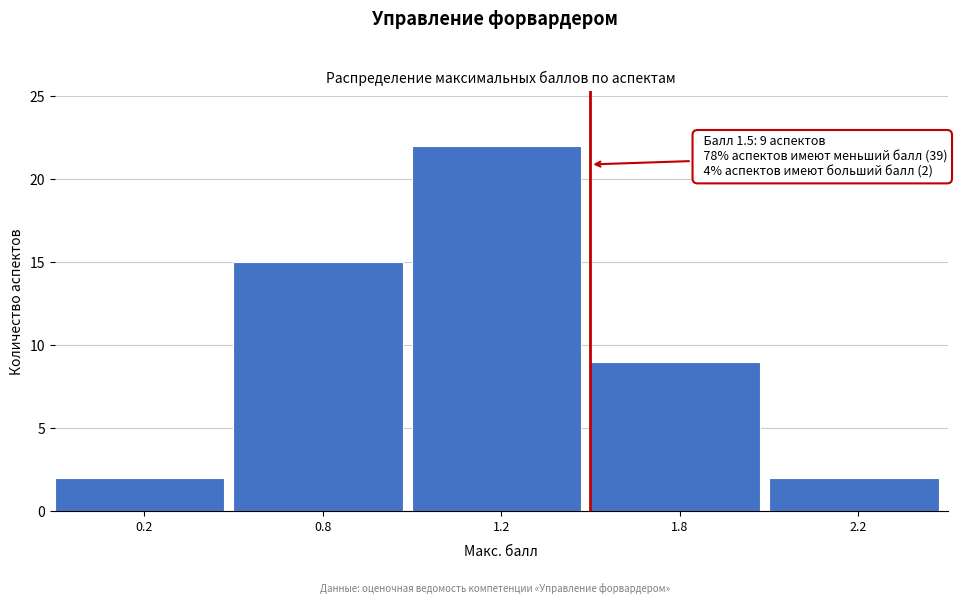

Reading left to right, transcribe all the data shown in this chart.

0.2=2	0.8=15	1.2=22	1.8=9	2.2=2